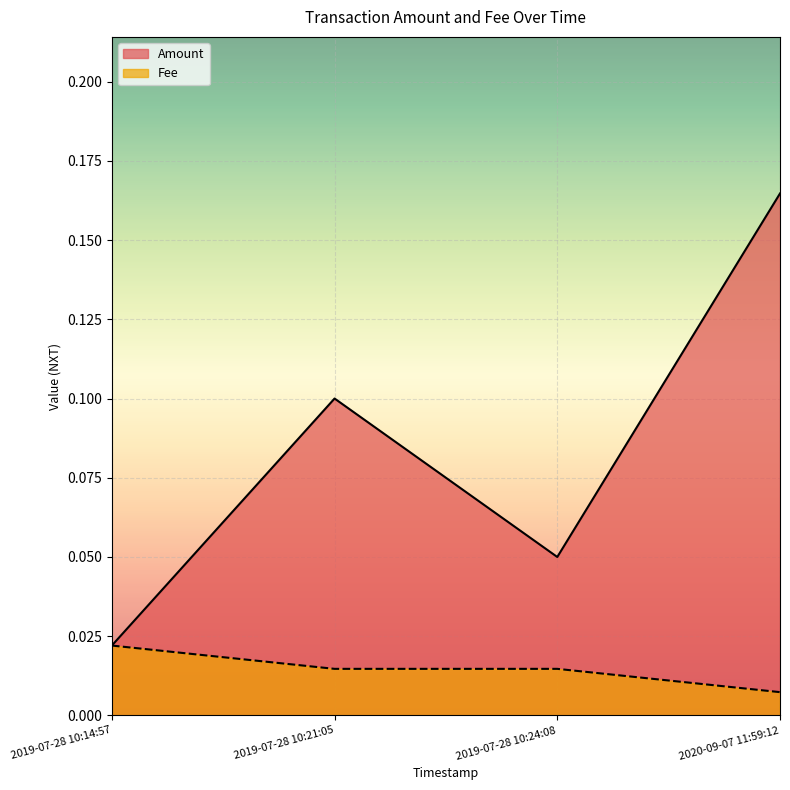

Which series has the largest range (max minus min)?

Amount